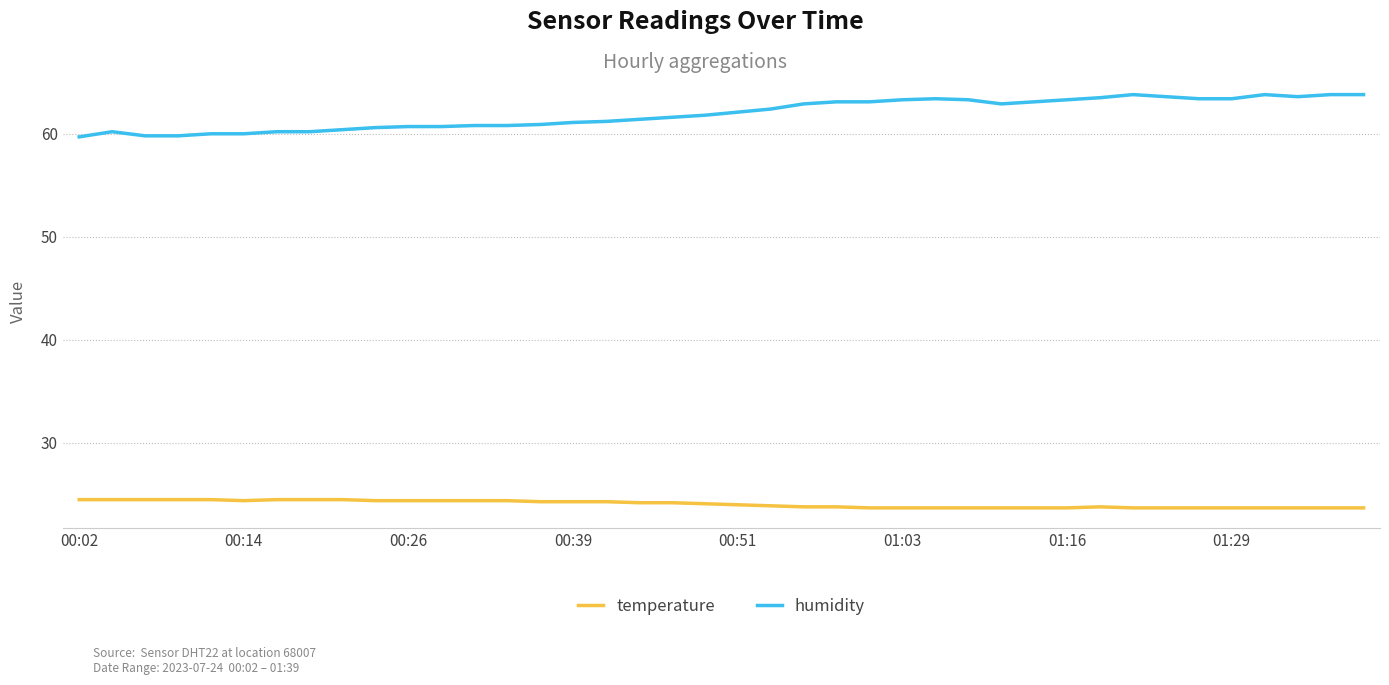

What are all the series names shown in the legend?

temperature, humidity